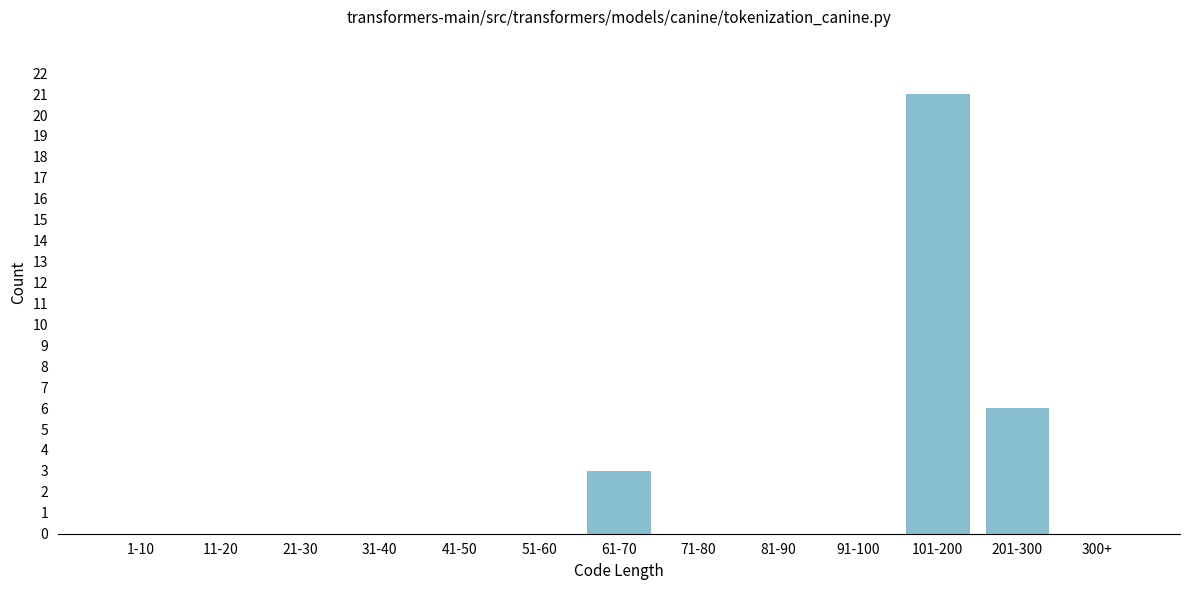

Reading right to left, list all the values displayed in this chart.

300+=0	201-300=6	101-200=21	91-100=0	81-90=0	71-80=0	61-70=3	51-60=0	41-50=0	31-40=0	21-30=0	11-20=0	1-10=0